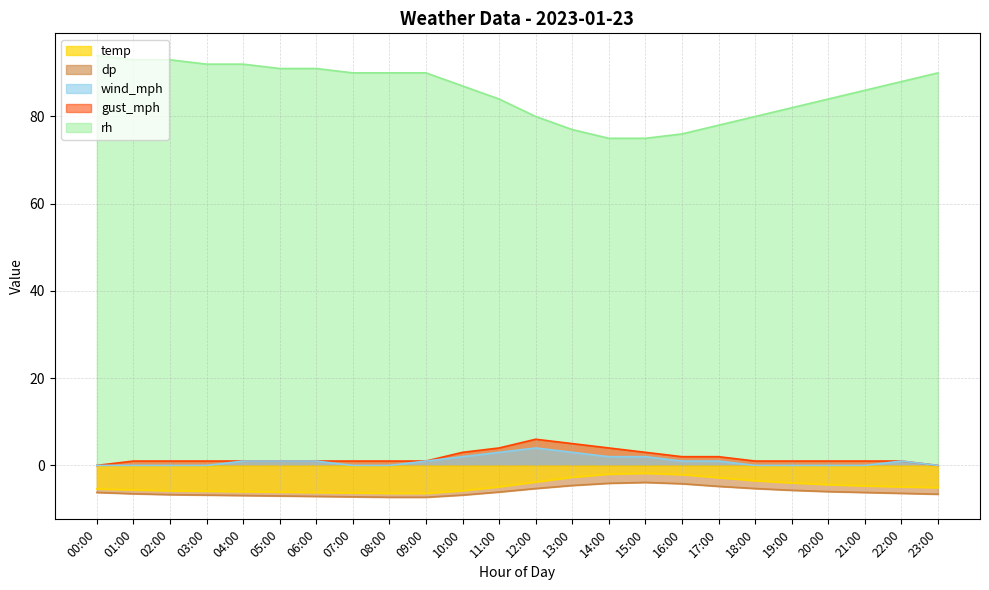

True or false: dp and gust_mph intersect in this chart.

False